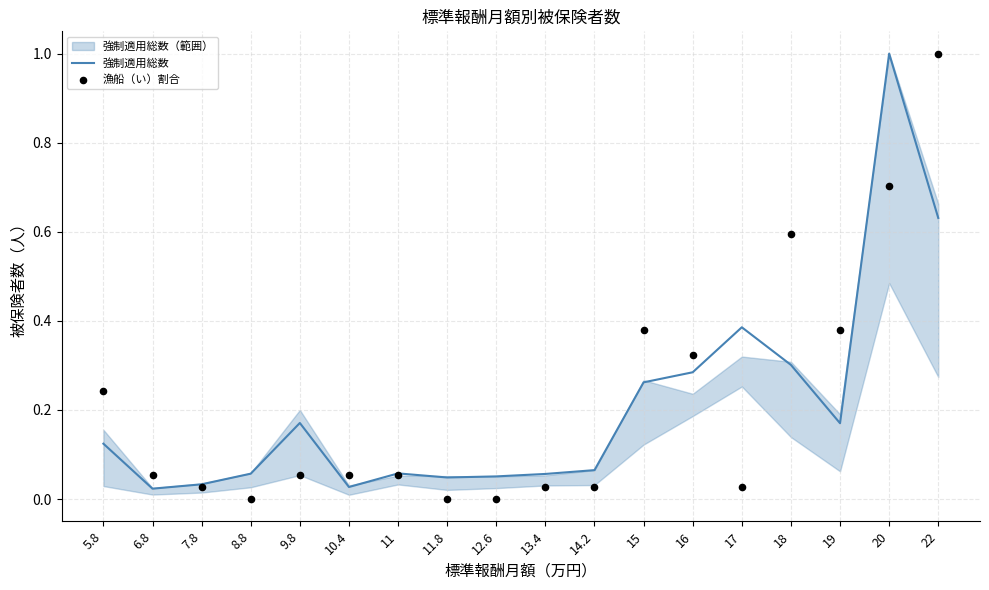

At how many categories does at least one series exceed 0?

18